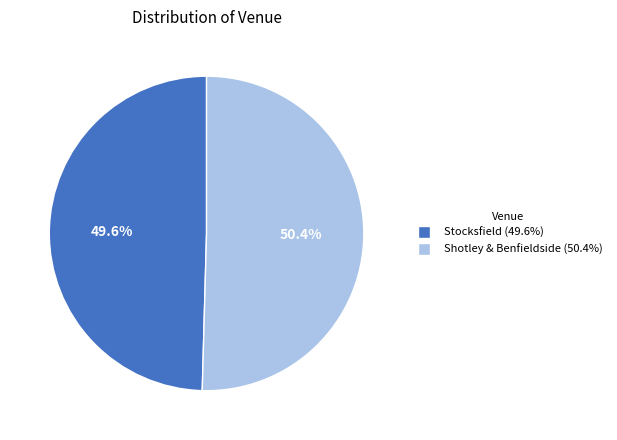

Which has a higher value, Stocksfield or Shotley & Benfieldside?

Shotley & Benfieldside